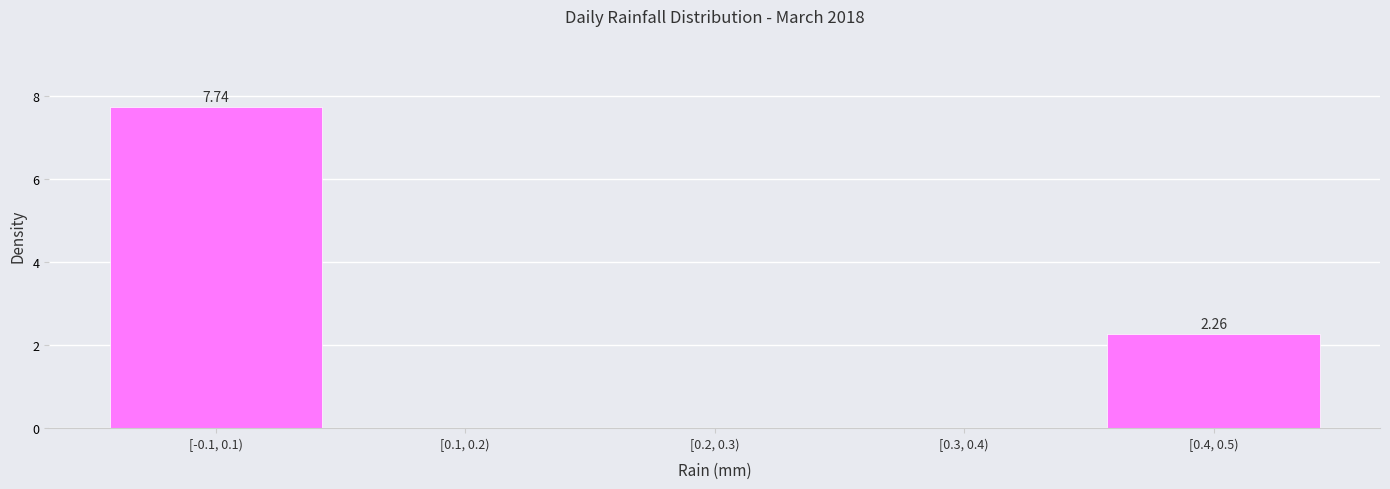

What is the change in value from [0.2, 0.3) to [0.4, 0.5)?

+2.3